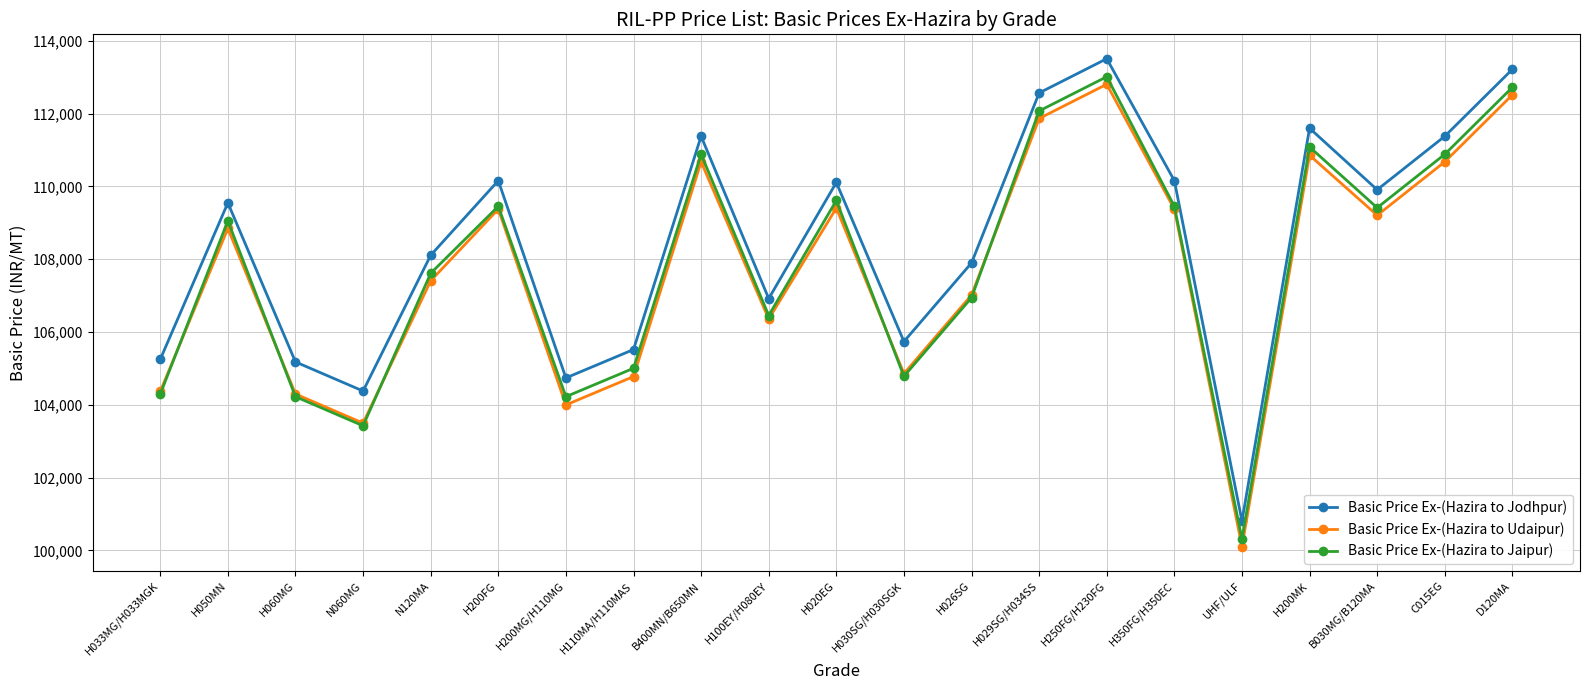

What are all the series names shown in the legend?

Basic Price Ex-(Hazira to Jodhpur), Basic Price Ex-(Hazira to Udaipur), Basic Price Ex-(Hazira to Jaipur)